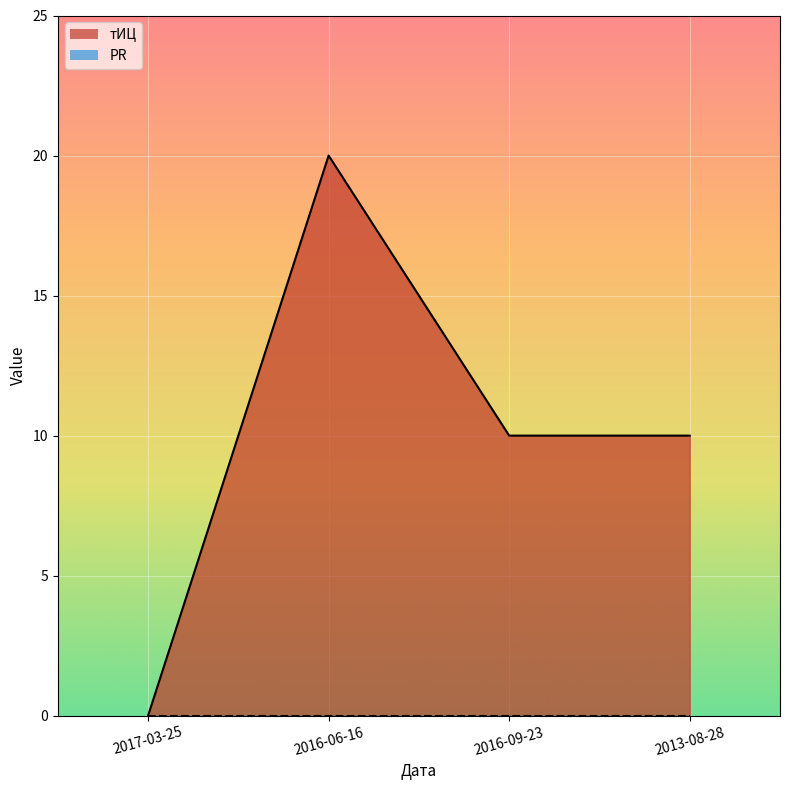

True or false: тИЦ has more than 2 interior local peaks.

False